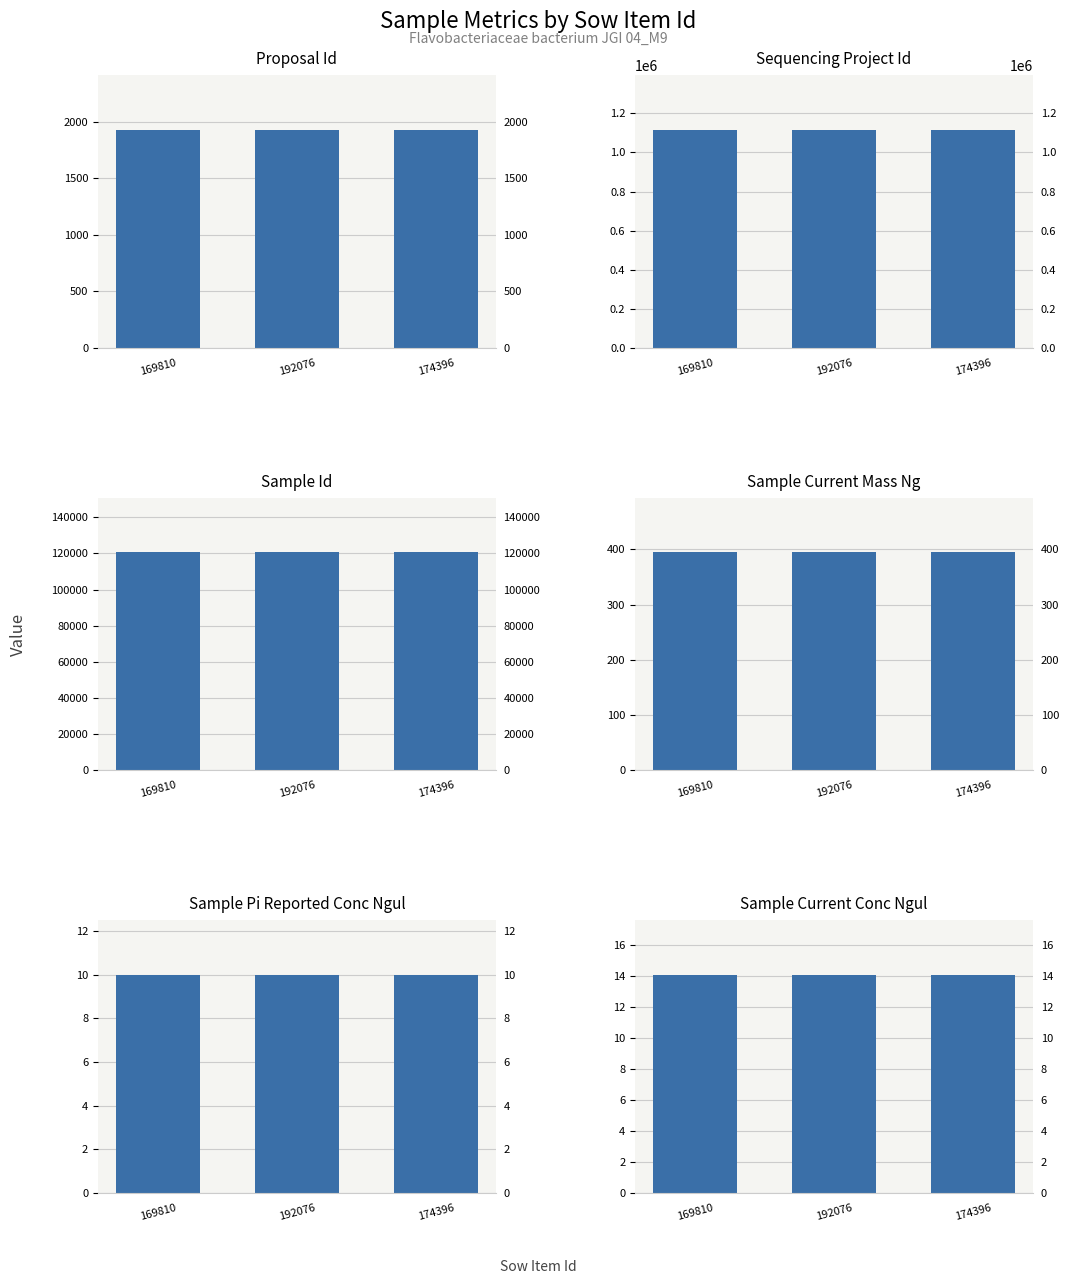

At how many categories does at least one series exceed 105633?

3